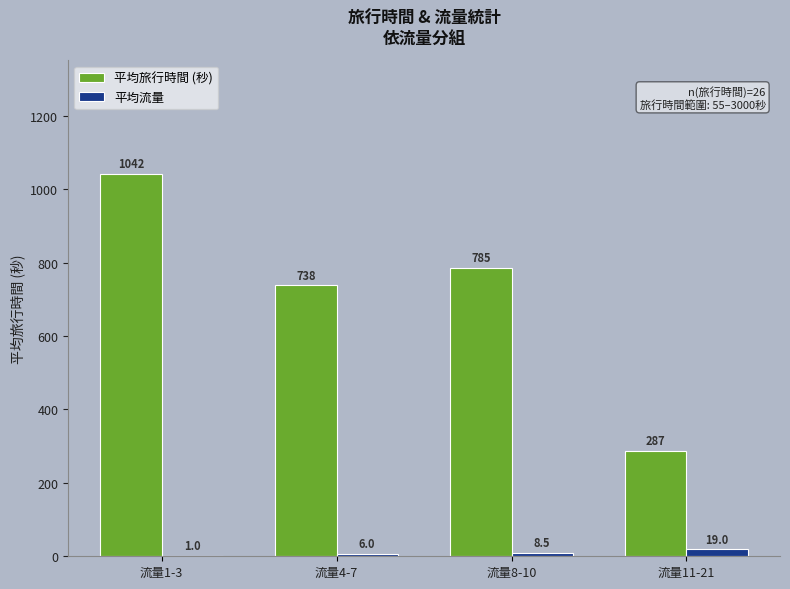

How many data points does each series have?

4